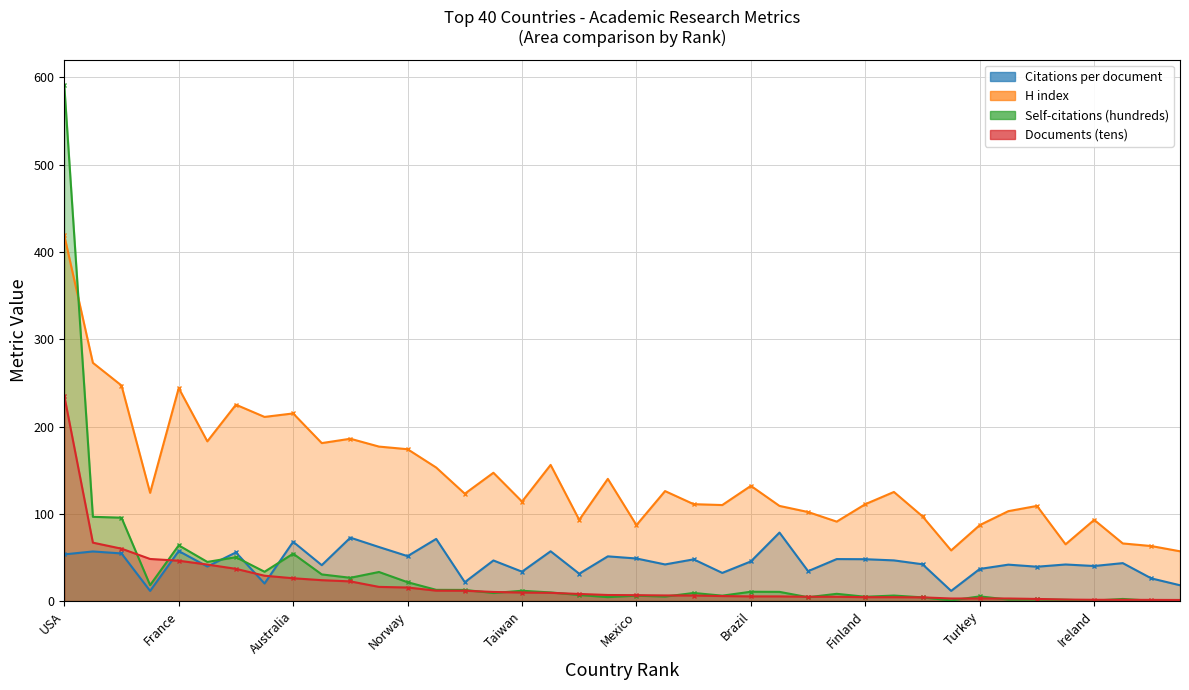

At 11, list the series in order from smallest to largest.

Documents (tens), Self-citations (hundreds), Citations per document, H index